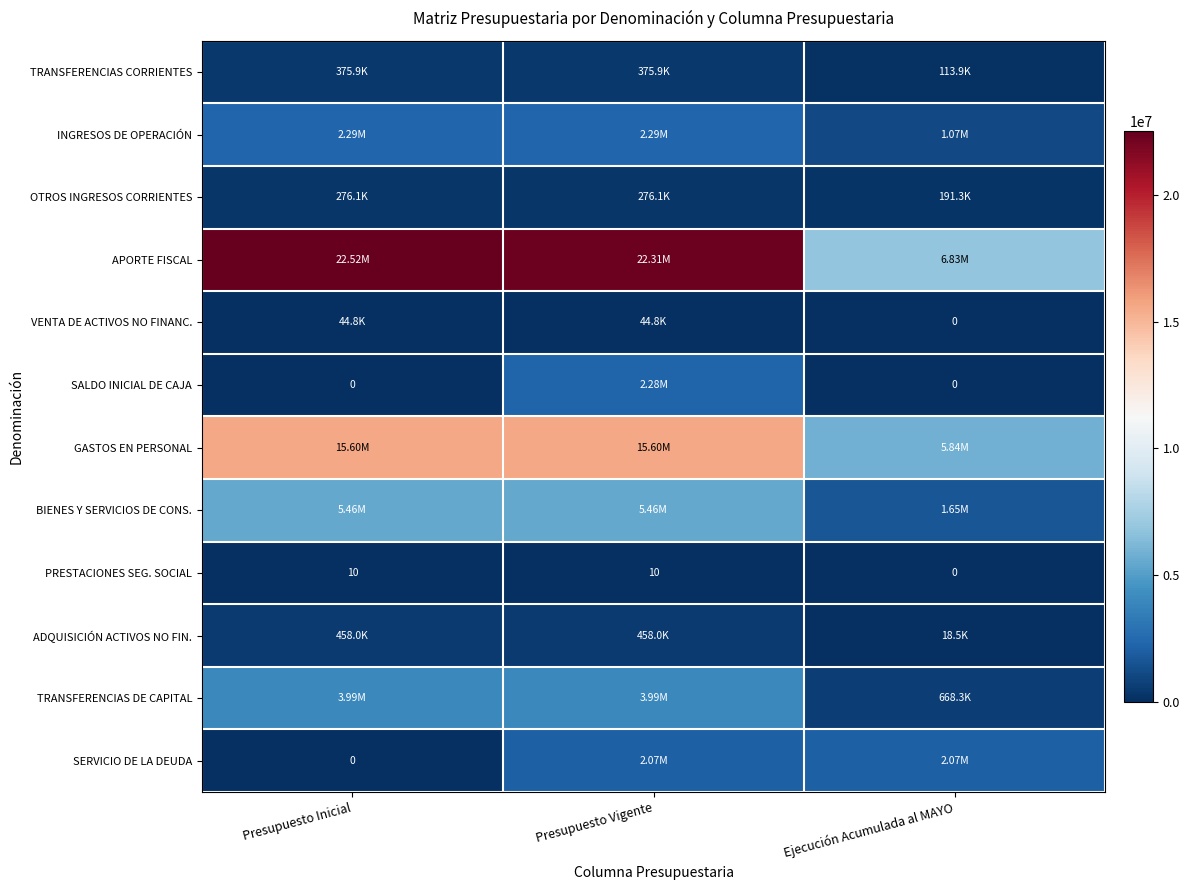

At which label does SALDO INICIAL DE CAJA reach its peak?

Presupuesto Vigente